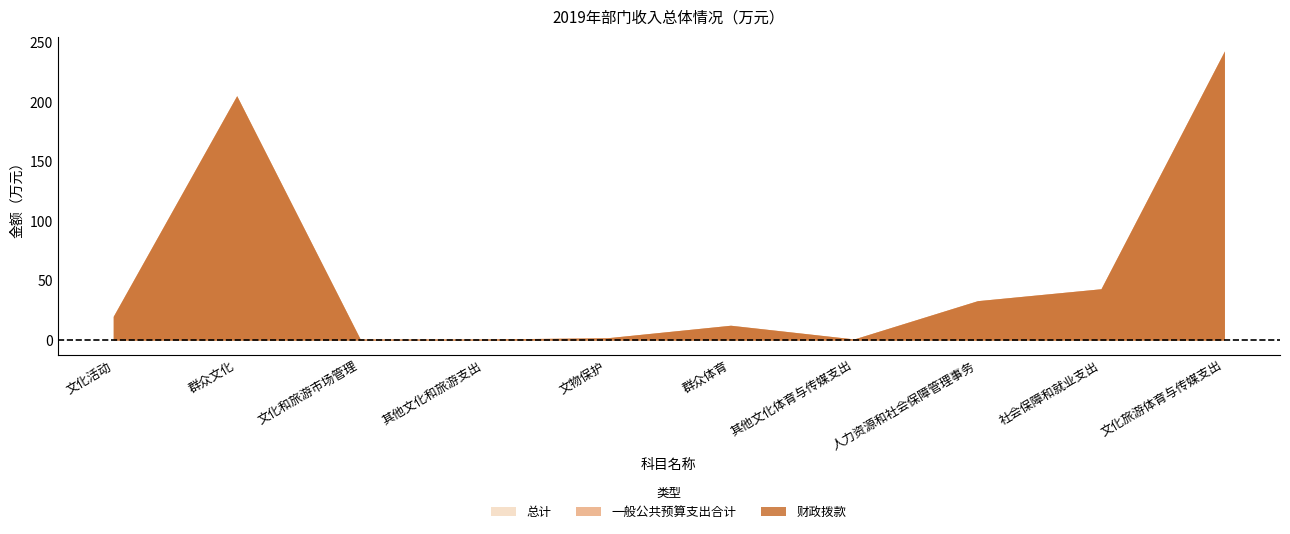

What is the approximate value of 一般公共预算支出合计 at 文化和旅游市场管理?

1.0